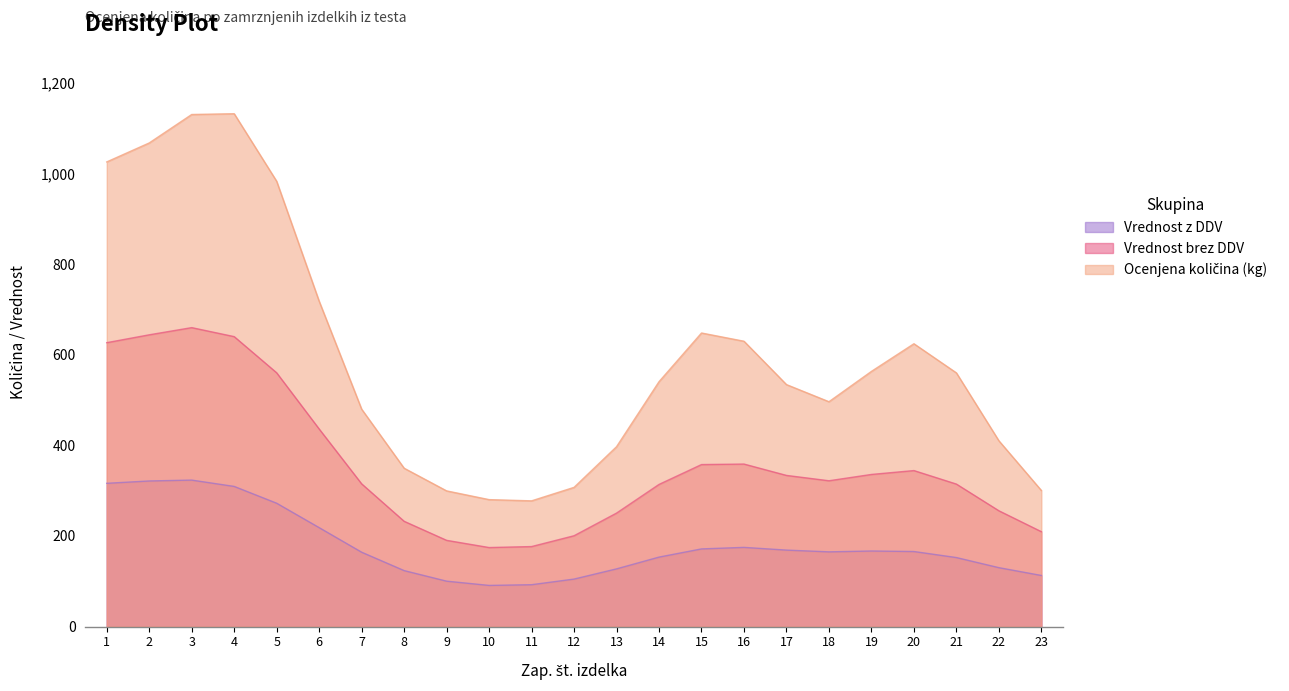

The value of Vrednost z DDV at 12 is 33.8. True or false?

False